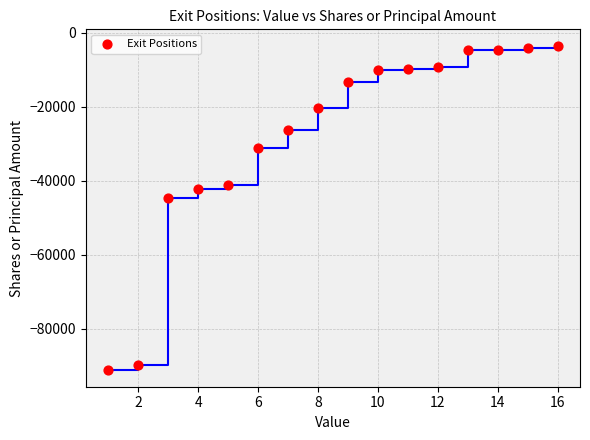

What is the range of X values (max minus min)?

15